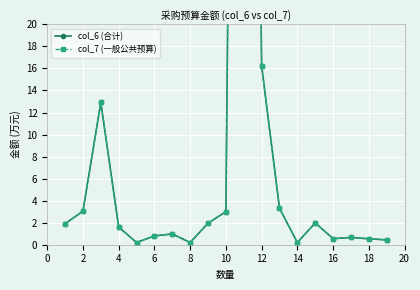

What is the difference between the maximum and minimum values in the col_7 (一般公共预算) series?

175.8